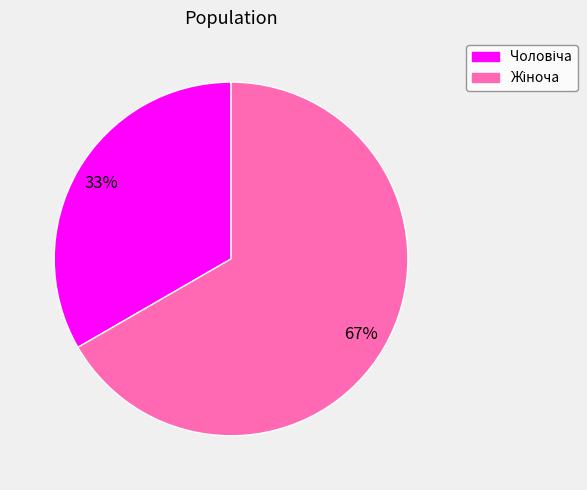

Is there a majority slice in this chart?

Yes